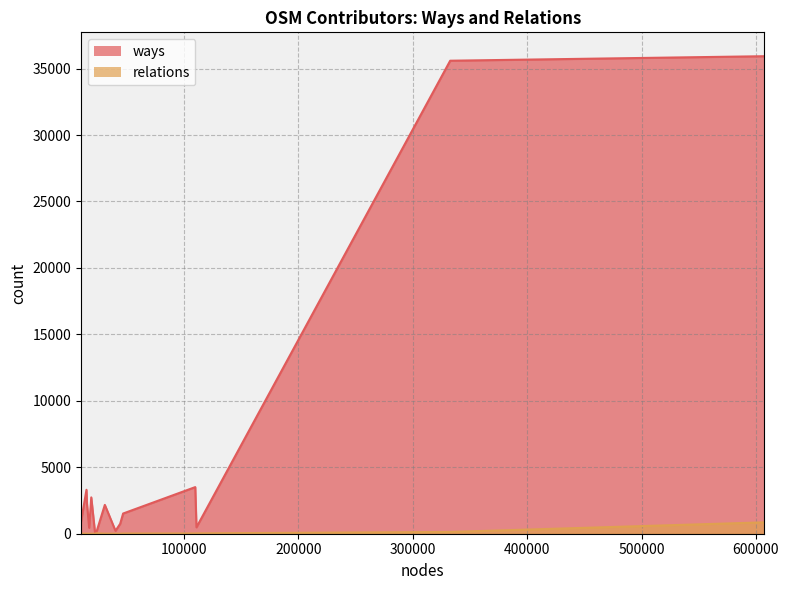

Which series has the widest spread of values?

ways